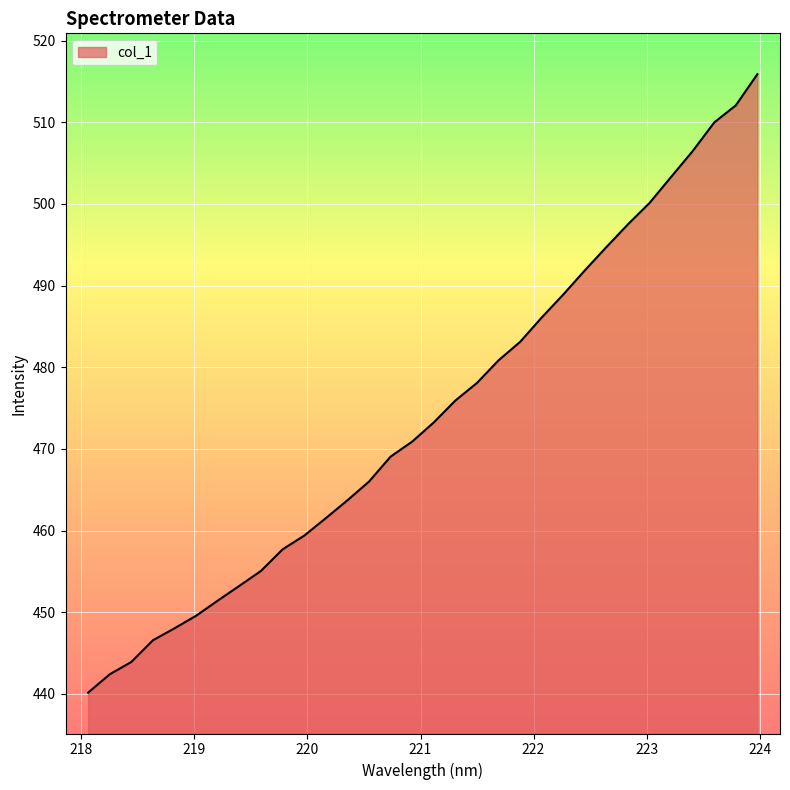

What is the difference between the maximum and minimum values?

75.7